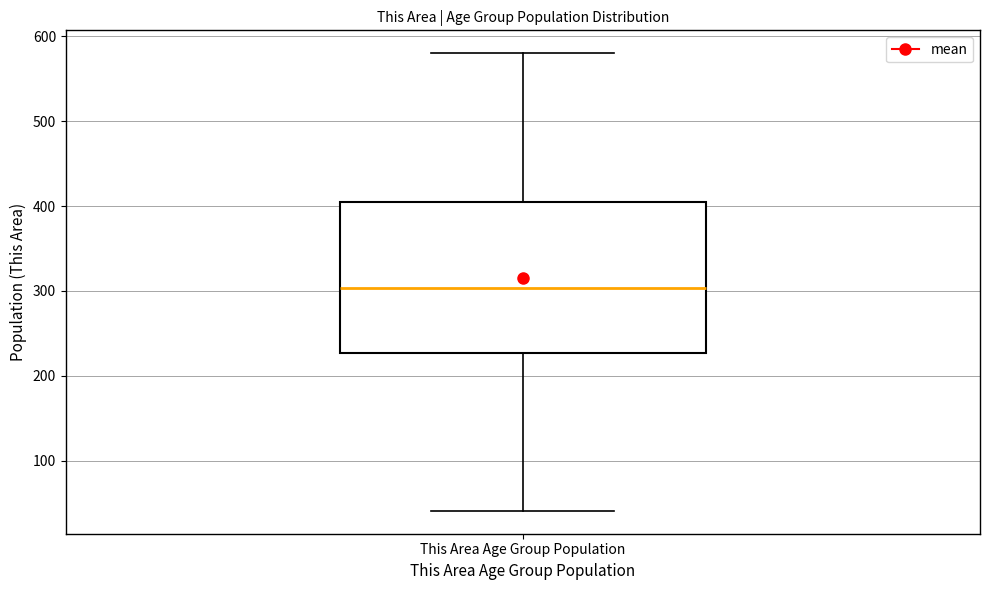

Read this box plot against the y-axis: the position of the median line, the range covered by the box, and the ends of both whiskers. The values are not printed on the chart, so give them approximately, as read against the axis.

median 300, box 230 to 400, whiskers 40 to 580